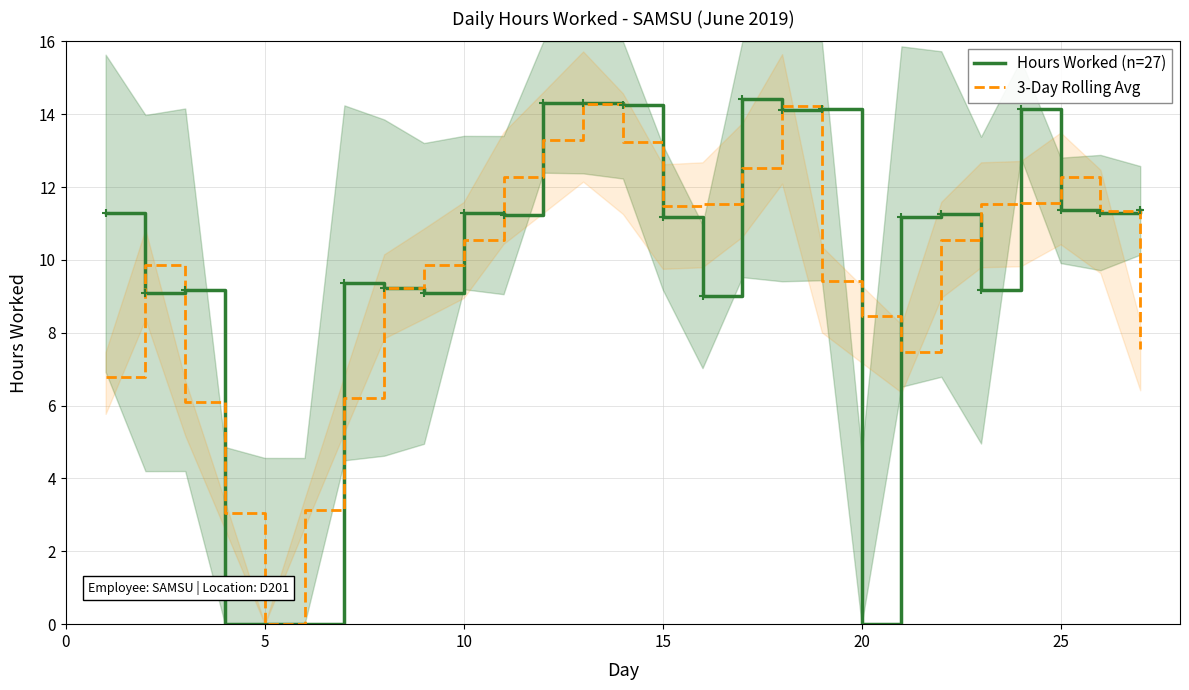

The 3-Day Rolling Avg series shows 14.6 at 20. True or false?

False